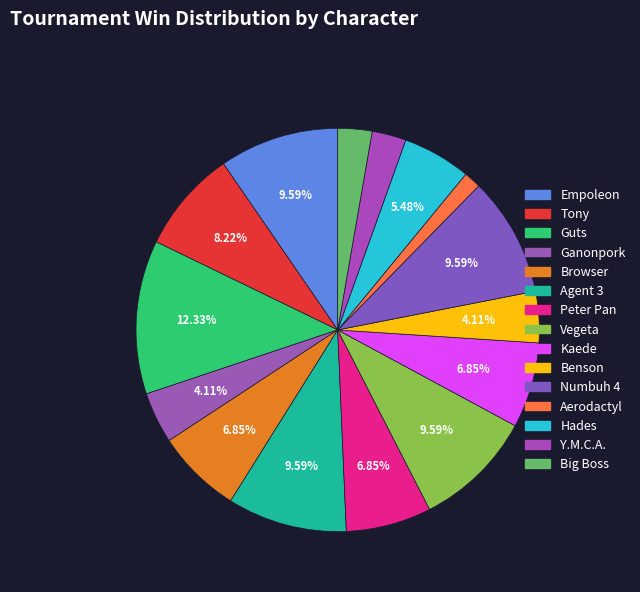

How many slices are in this pie chart?

15